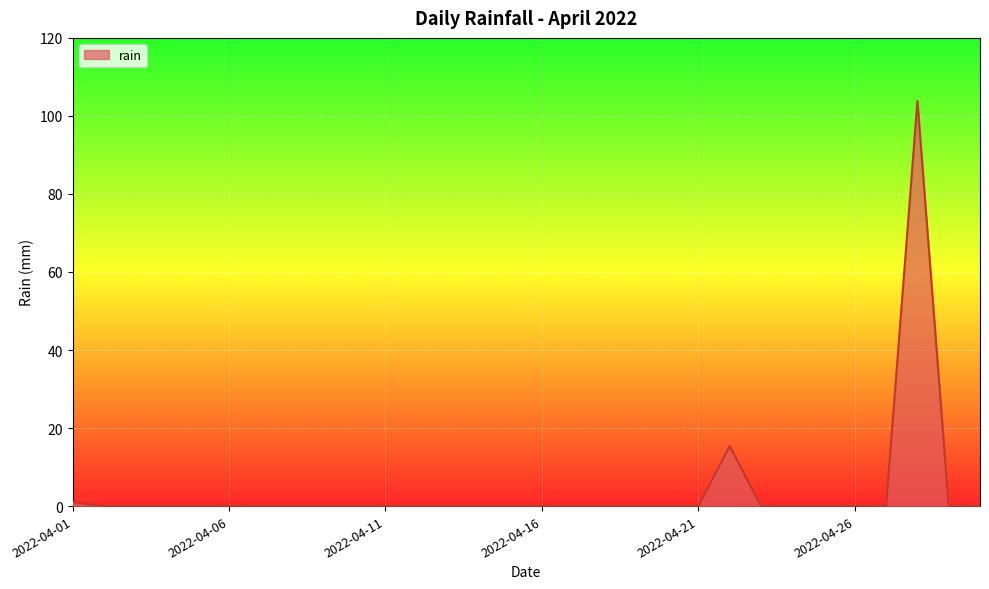

How many series are shown in this chart?

1